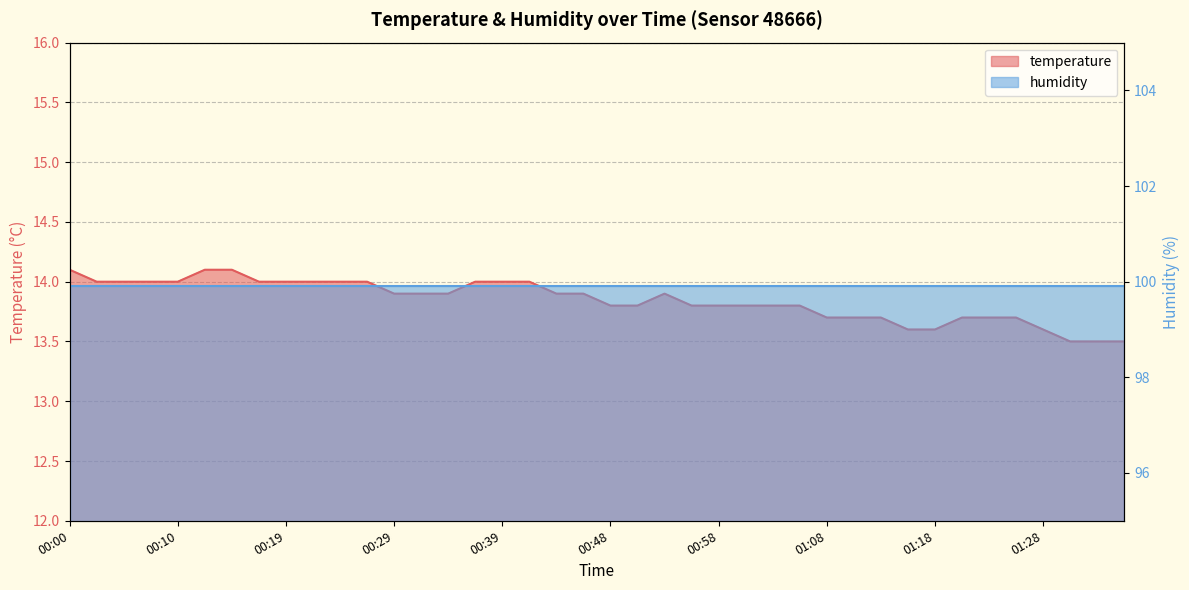

What is the ratio of the value at 01:23 to the value at 00:02?

1.0